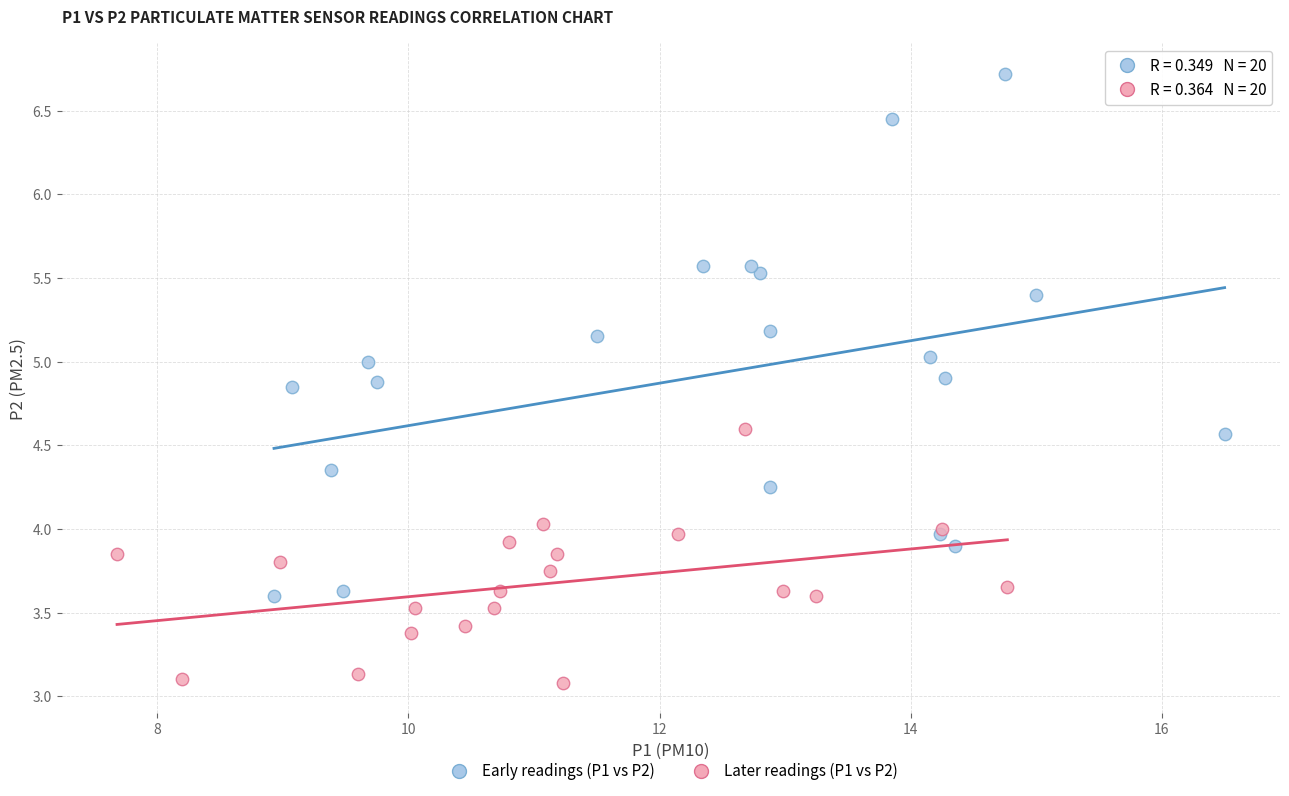

Which series has the largest Y range (max minus min)?

Early readings (P1 vs P2)